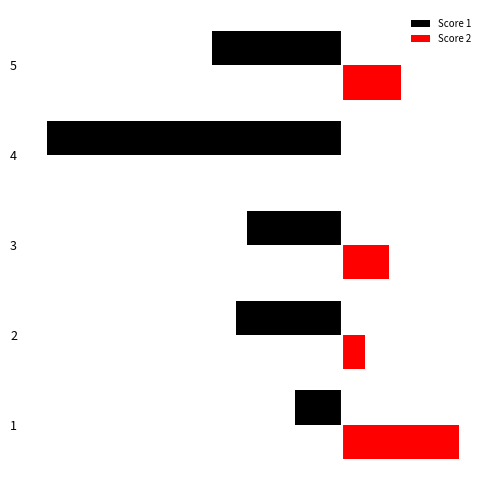

Is it true that Score 2 equals 1 at 1?

False